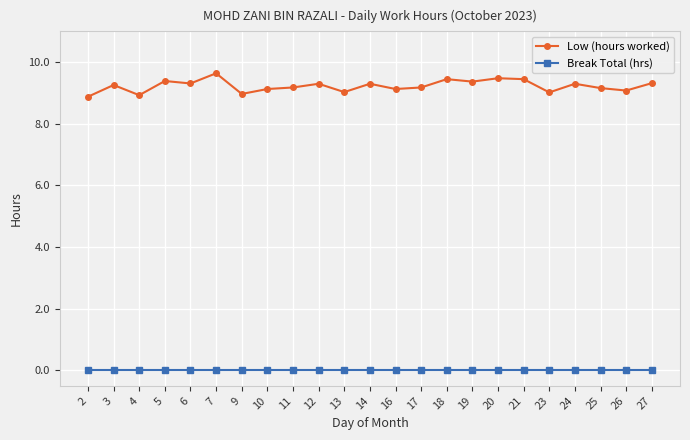

What are all the series names shown in the legend?

Low (hours worked), Break Total (hrs)